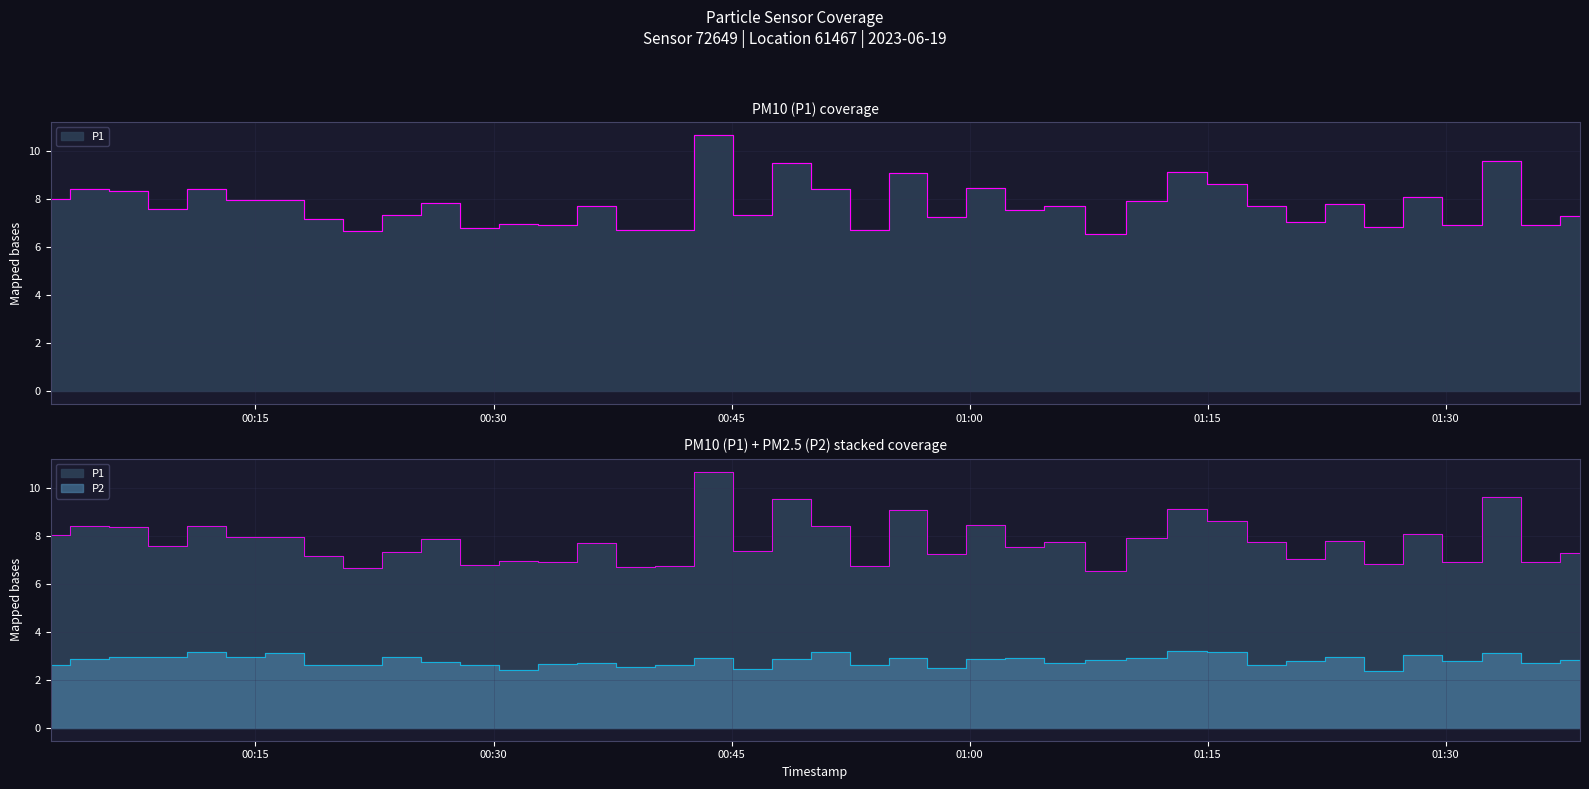

Rank the categories by P1 value from highest to lowest.

2023-06-19T00:43:52, 2023-06-19T01:33:31, 2023-06-19T00:48:46, 2023-06-19T01:13:41, 2023-06-19T00:56:07, 2023-06-19T01:16:14, 2023-06-19T01:01:02, 2023-06-19T00:04:32, 2023-06-19T00:11:54, 2023-06-19T00:51:13, 2023-06-19T00:06:59, 2023-06-19T01:28:33, 2023-06-19T00:02:05, 2023-06-19T00:14:21, 2023-06-19T00:16:48, 2023-06-19T01:11:09, 2023-06-19T00:26:39, 2023-06-19T01:23:39, 2023-06-19T01:05:56, 2023-06-19T01:18:41, 2023-06-19T00:36:29, 2023-06-19T00:09:27, 2023-06-19T01:03:29, 2023-06-19T00:46:19, 2023-06-19T00:24:11, 2023-06-19T01:38:28, 2023-06-19T00:58:34, 2023-06-19T00:19:16, 2023-06-19T01:21:10, 2023-06-19T00:31:35, 2023-06-19T00:34:02, 2023-06-19T01:31:01, 2023-06-19T01:35:59, 2023-06-19T01:26:06, 2023-06-19T00:29:08, 2023-06-19T00:41:22, 2023-06-19T00:53:40, 2023-06-19T00:38:56, 2023-06-19T00:21:43, 2023-06-19T01:08:35